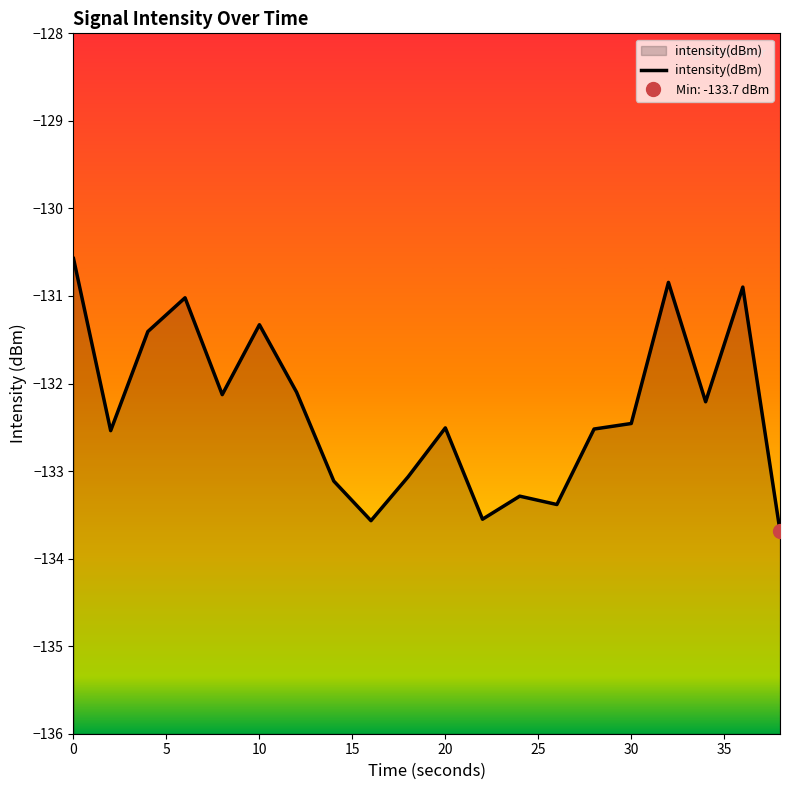

True or false: intensity(dBm) has a value of -194.7 at 10.

False